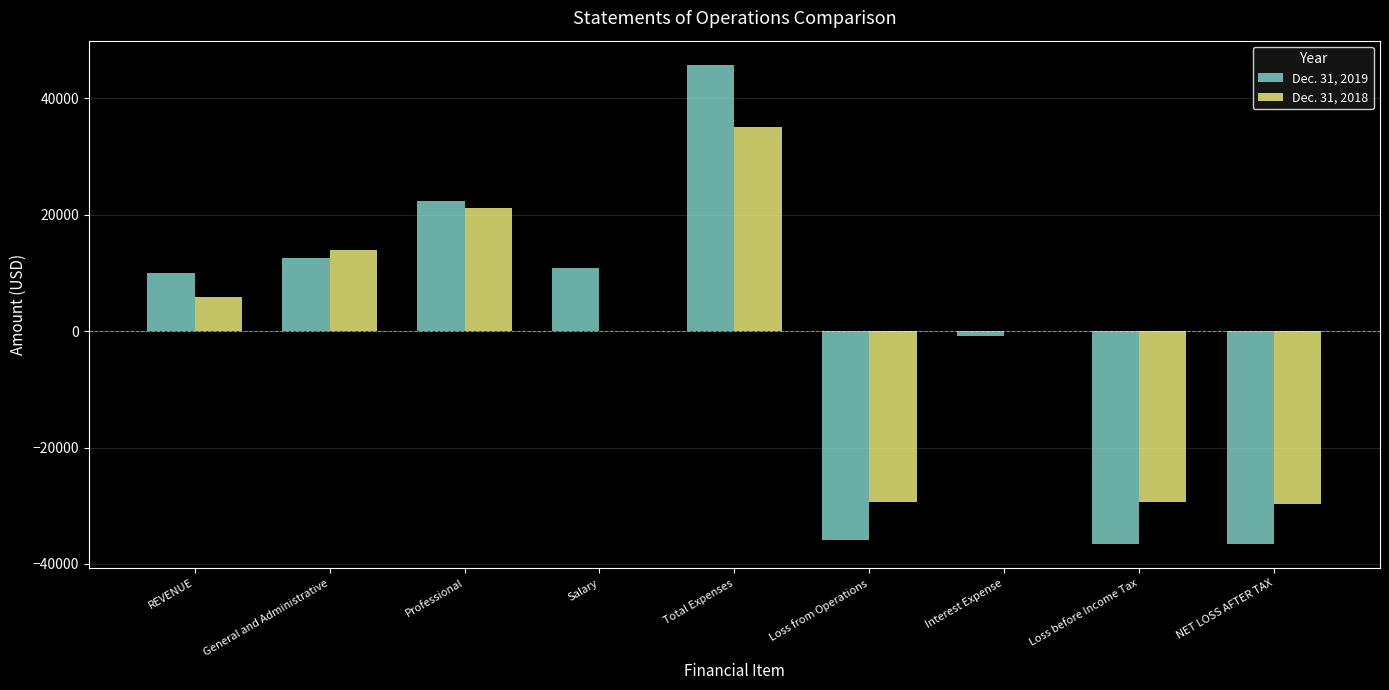

Is the value of Dec. 31, 2019 at Total Expenses greater than the value of Dec. 31, 2018 at Professional?

Yes